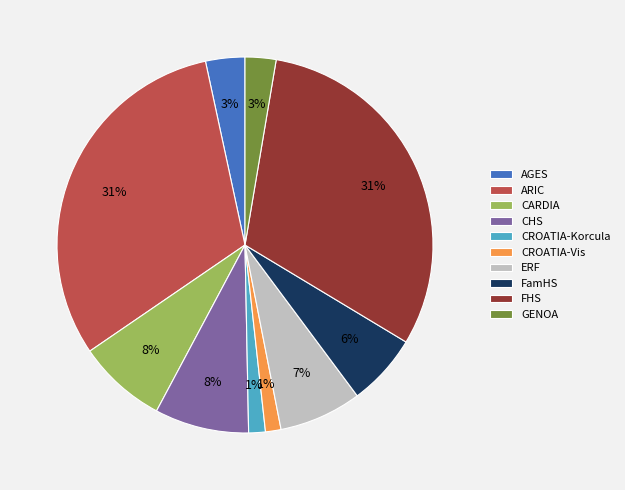

Between CARDIA and ERF, which is larger?

CARDIA